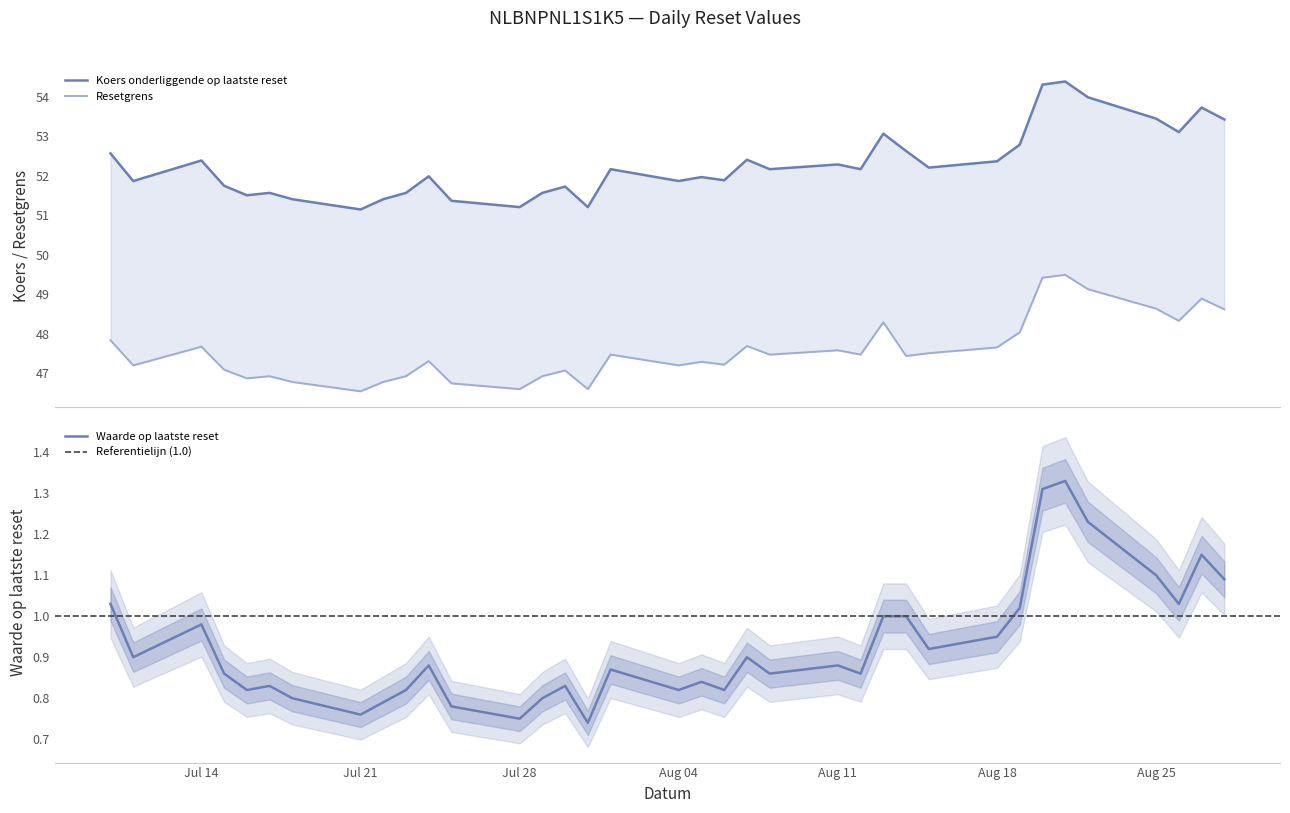

True or false: Waarde op laatste reset and Resetgrens intersect in this chart.

False